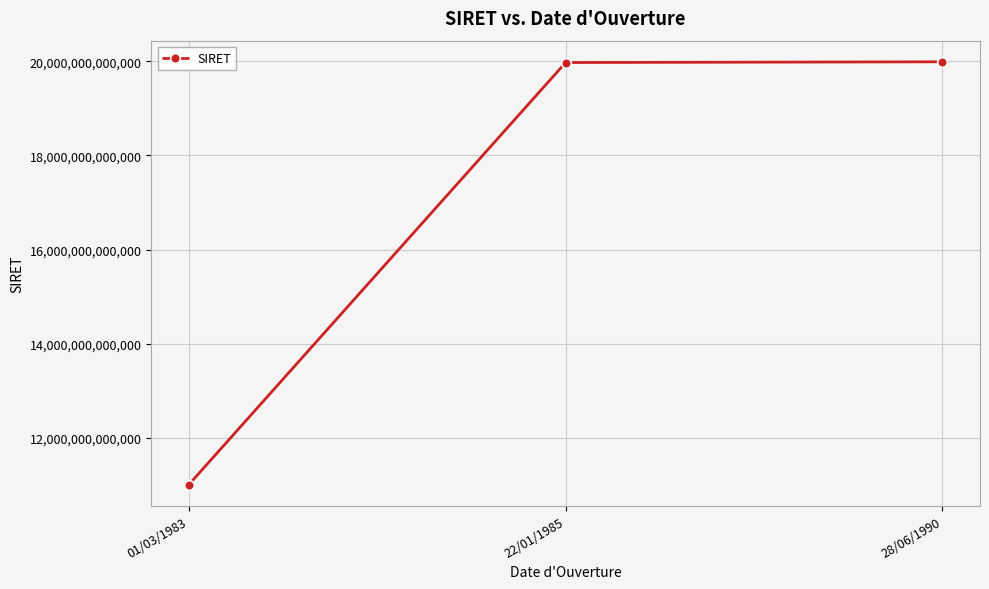

True or false: the data shows 19972616700018 at 22/01/1985.

True